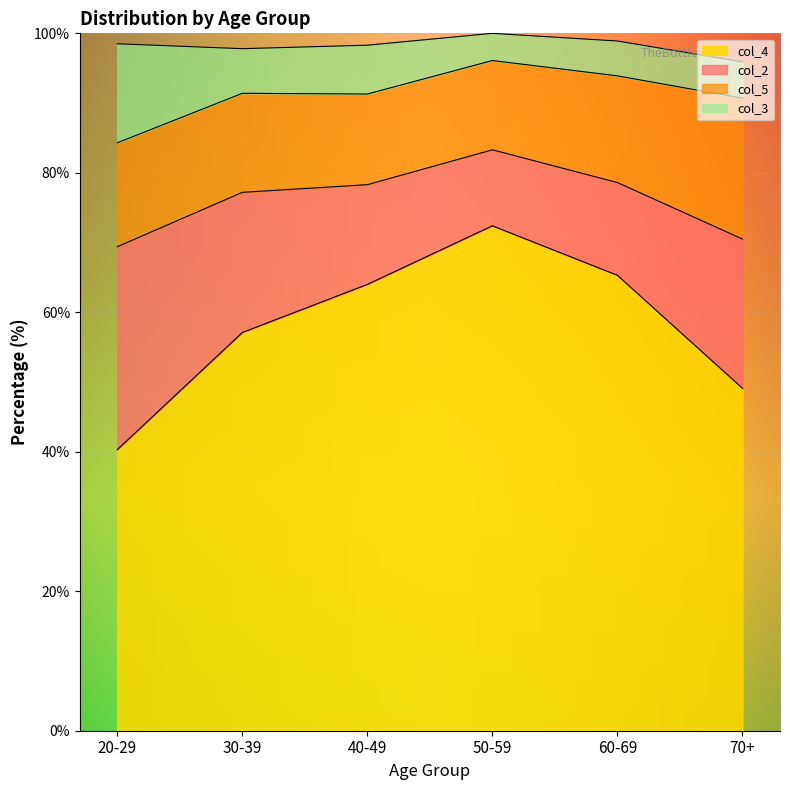

How many distinct data groups are displayed?

4